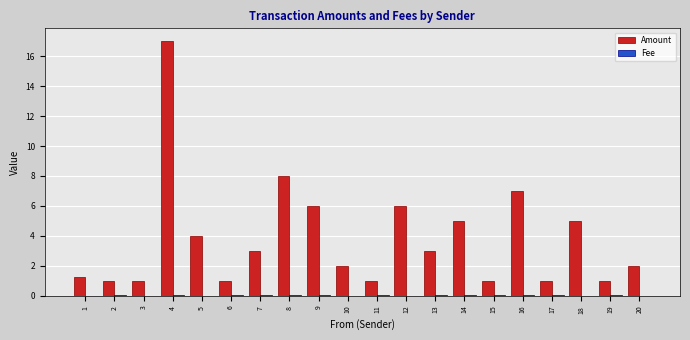

Is it true that Amount equals 1.6 at 14?

False